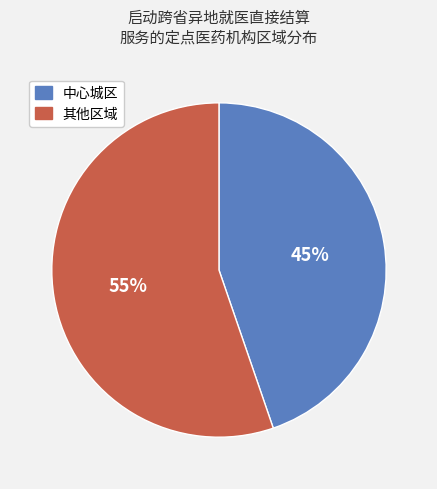

Does any single category account for the majority?

Yes